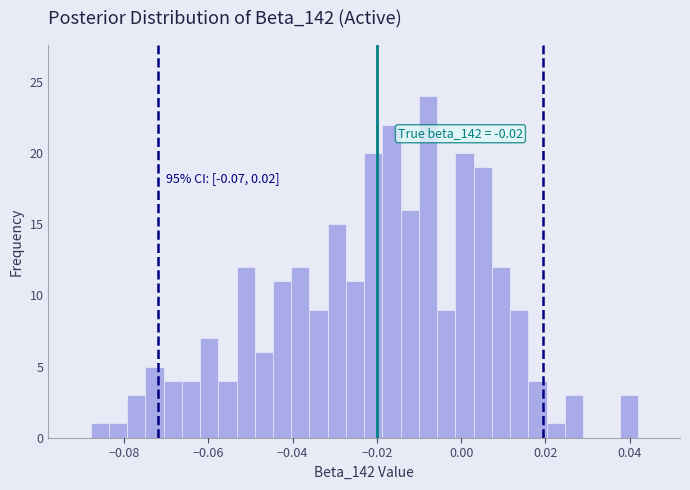

Around what value on the x-axis is the tallest bar? Give the approximate position of its centre, as read against the axis.

-0.008